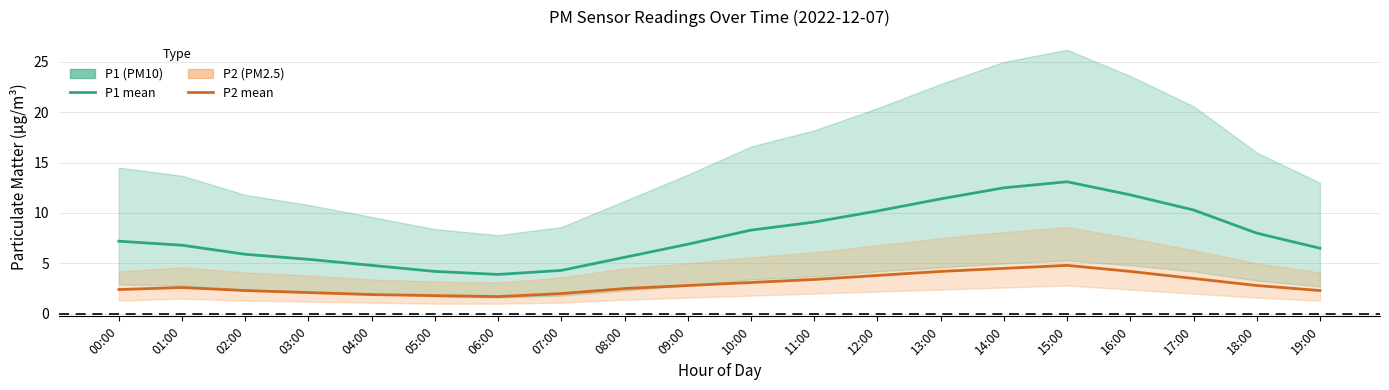

True or false: P1 (PM10) and P2 (PM2.5) cross at least once.

False